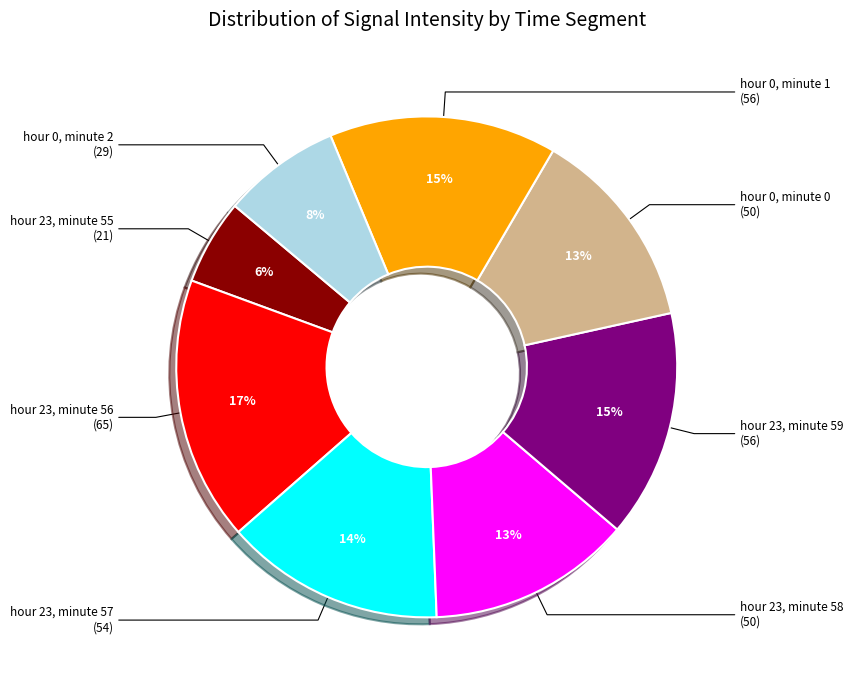

To the nearest percent, what is the average slice percentage?

12%